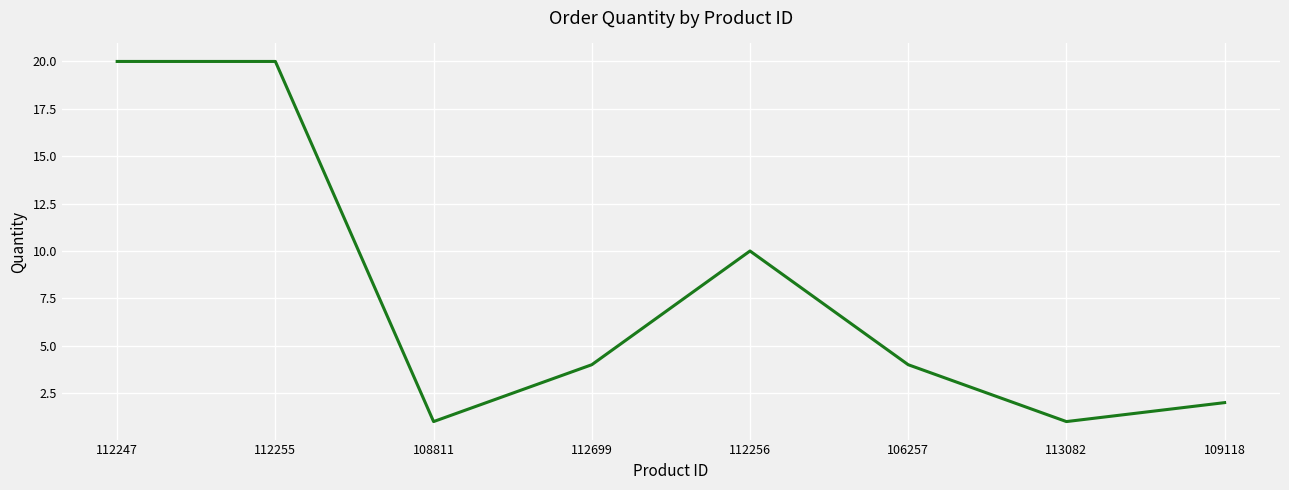

What position from the left is 106257?

6